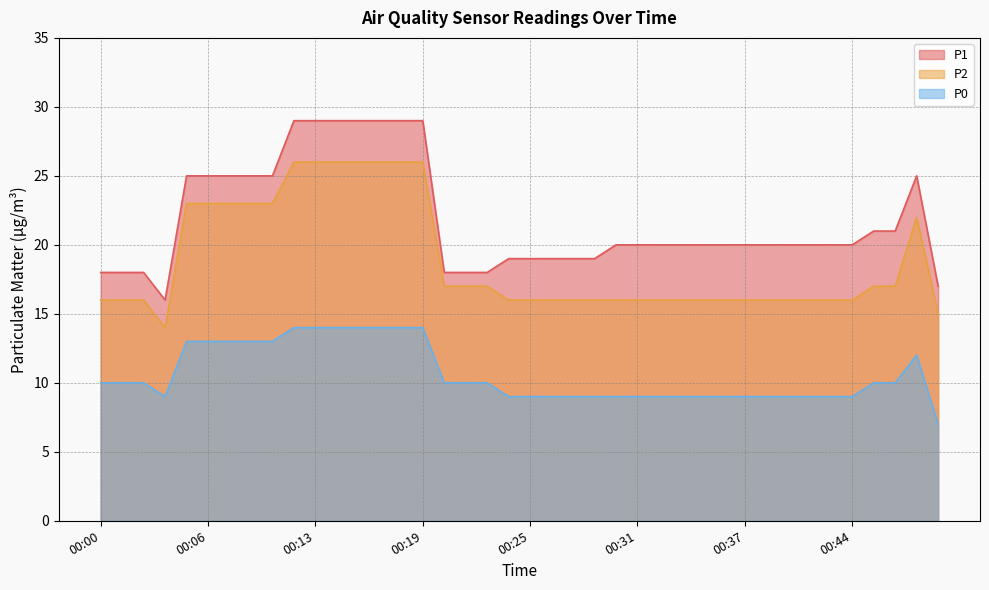

What is the average value of the P1 series?

22